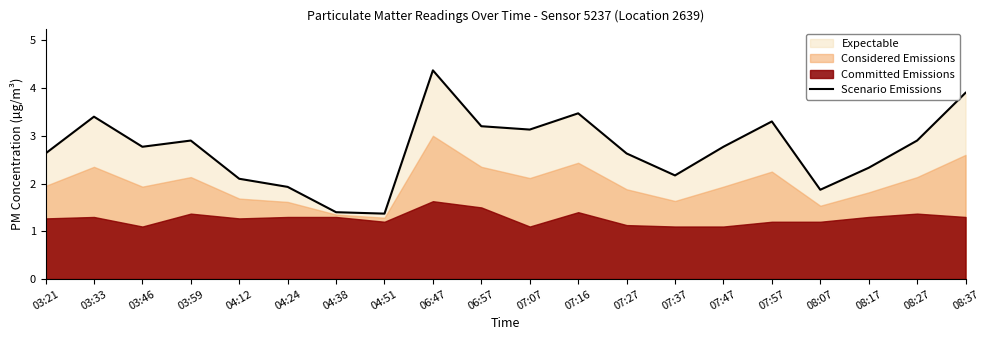

What is the difference between the values at 04:24 and 06:57?

1.3